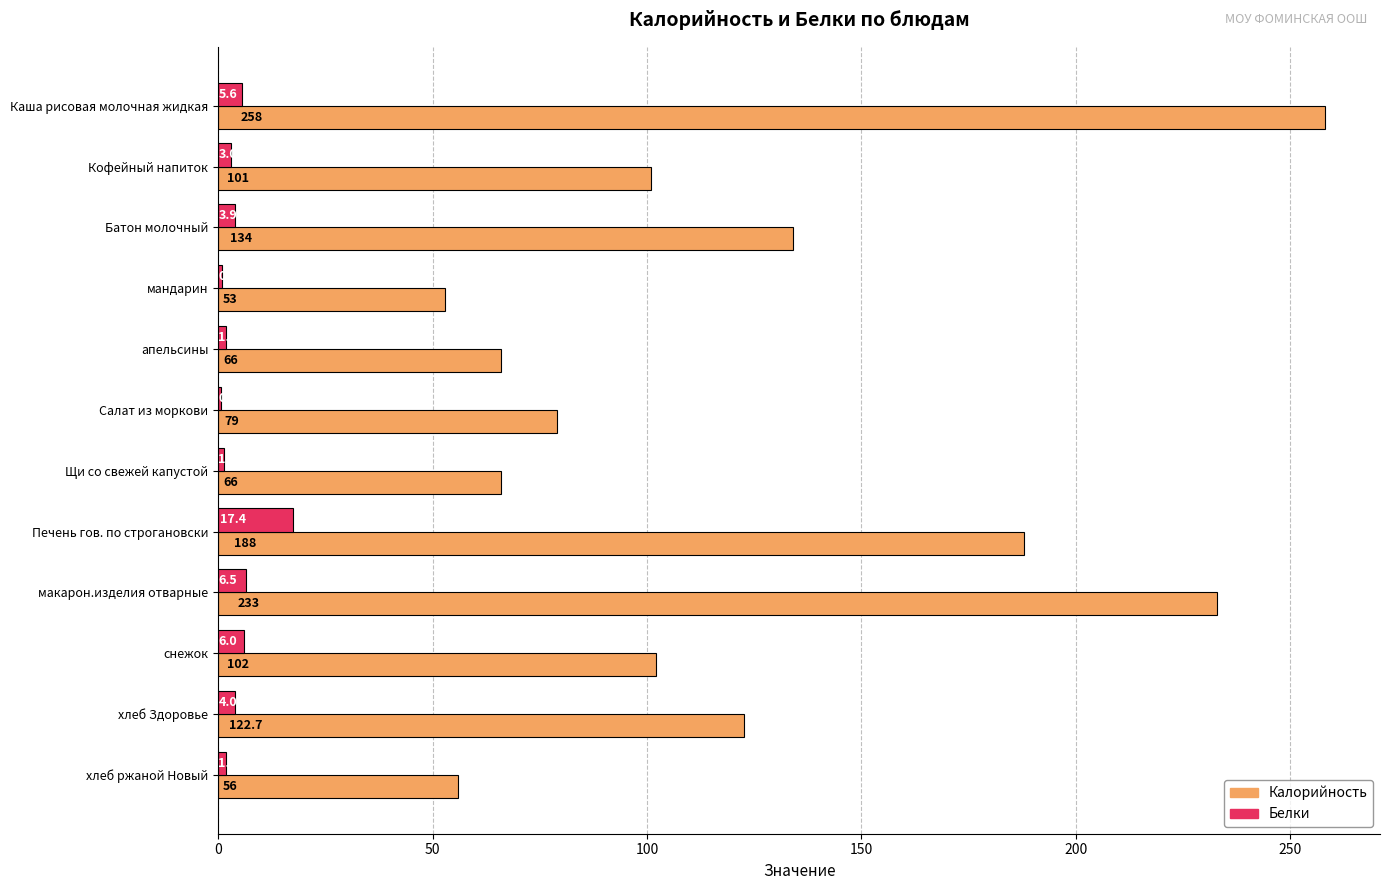

Between Кофейный напиток and Печень гов. по строгановски, which series saw the biggest shift?

Калорийность